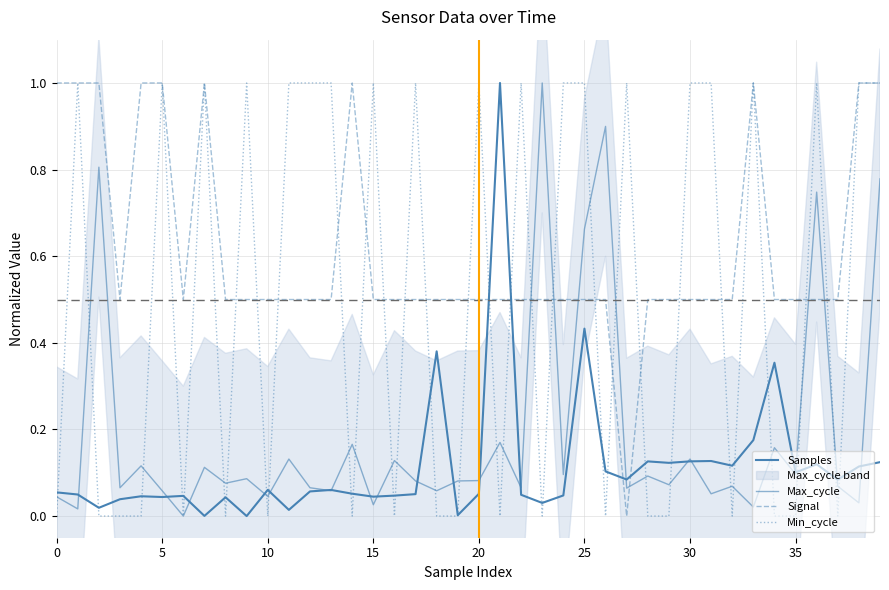

How many lines are shown in the chart?

4